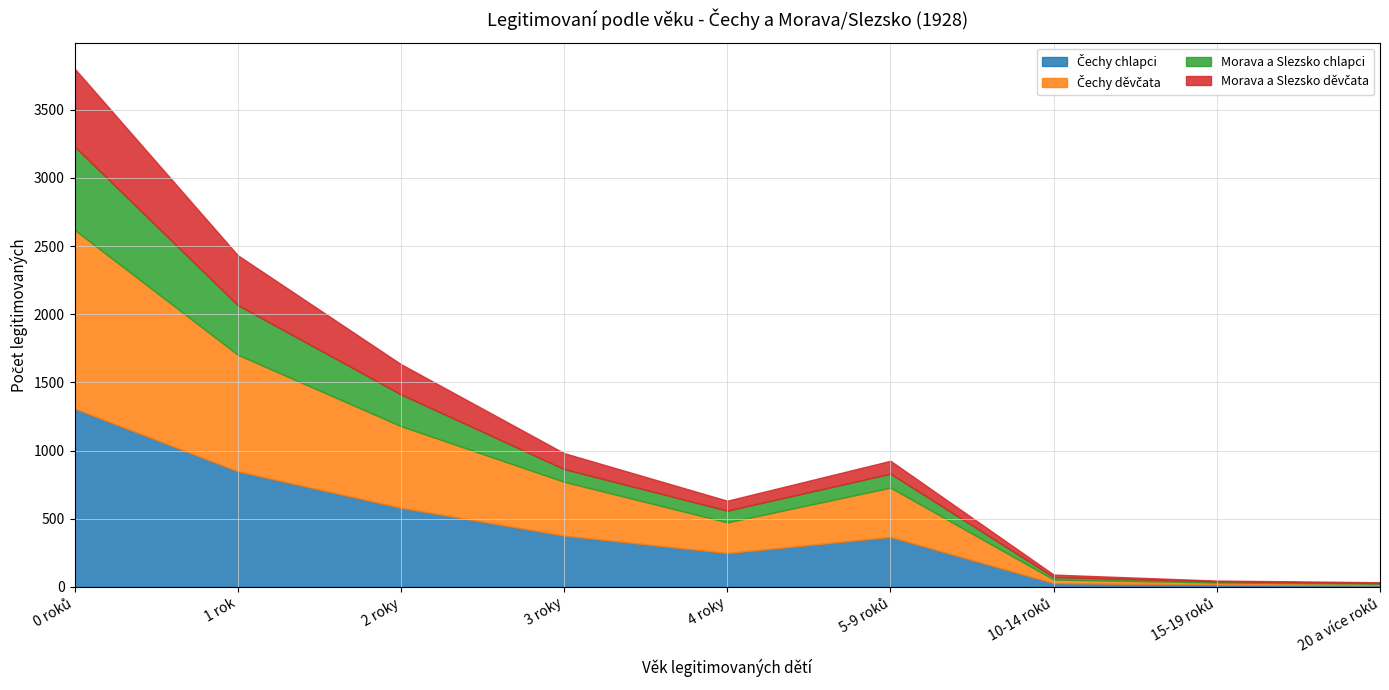

At which label is Čechy chlapci closest to 660?

2 roky